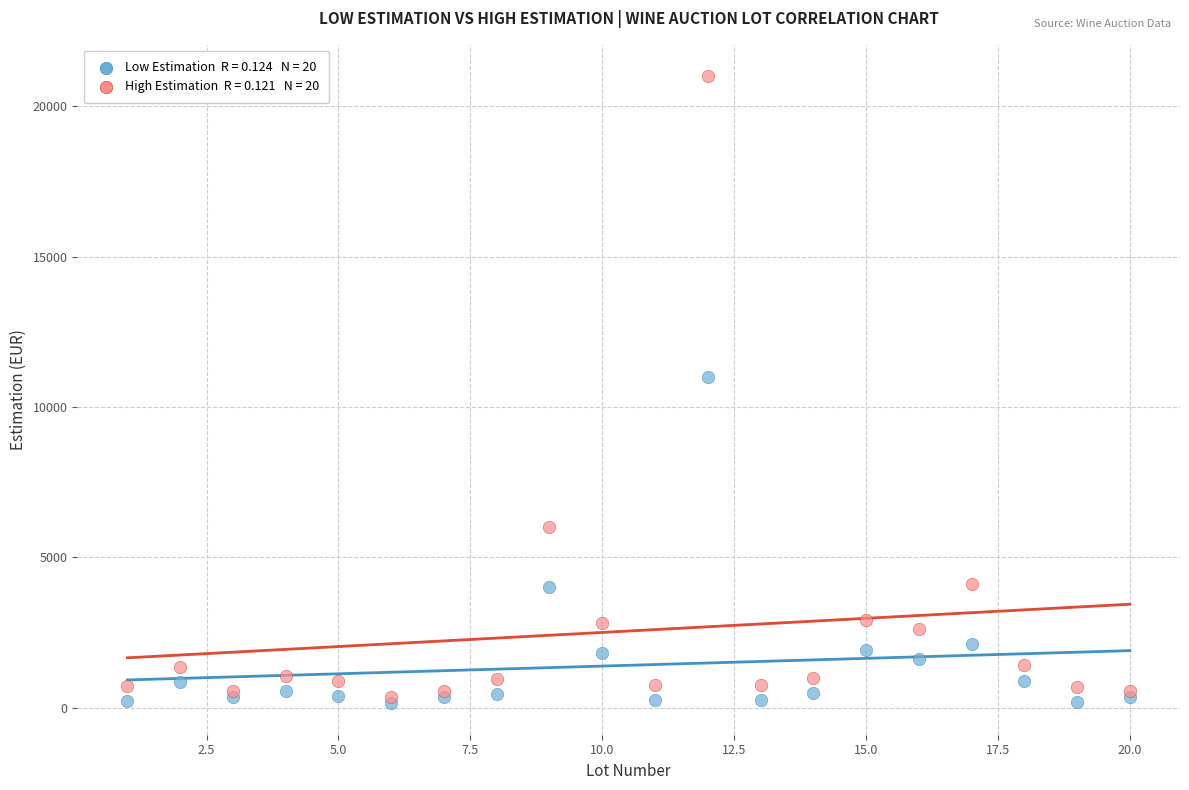

Across all series, what Y value is closest to 10570?

11000